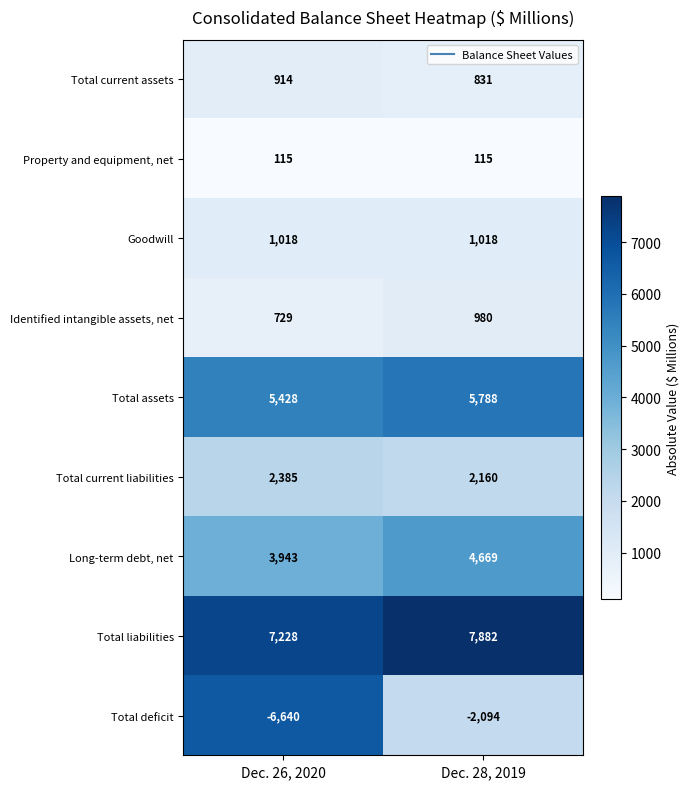

What is the average value of the Long-term debt, net series?

4306